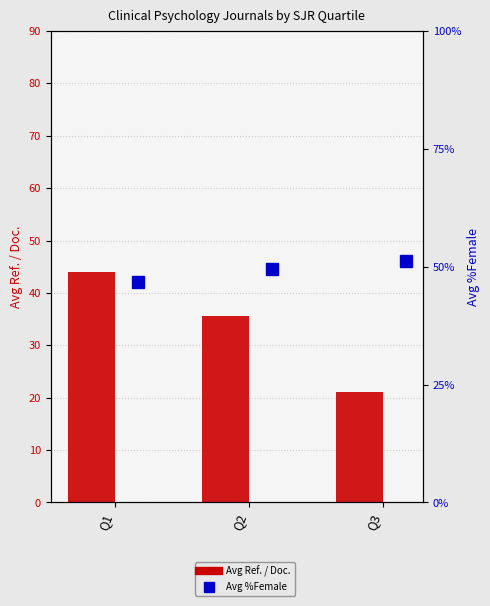

Is it true that Avg Ref. / Doc. equals 35.7 at Q2?

True